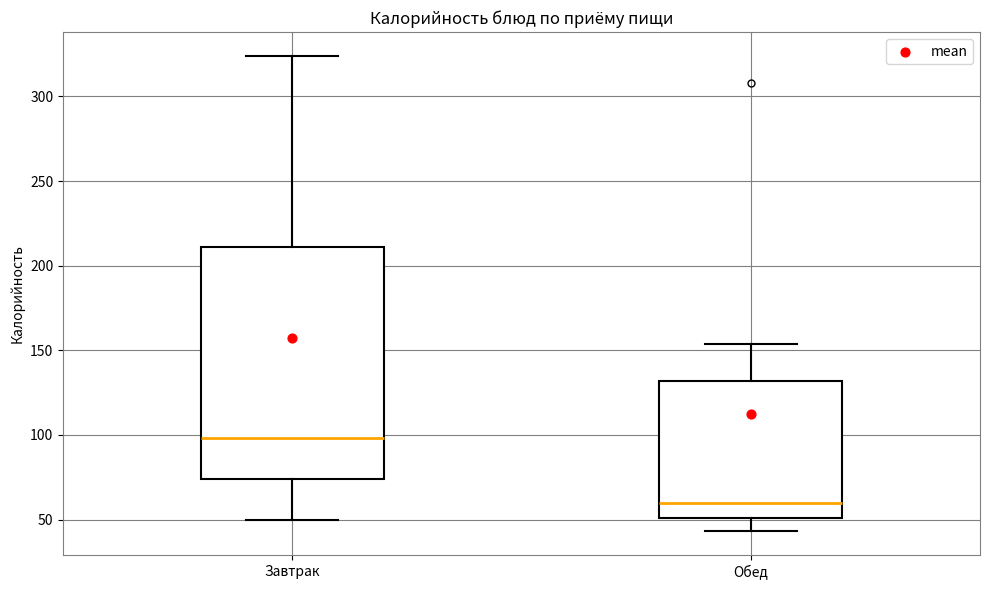

Reading left to right, transcribe this box plot: for each box, give where its median line is, the range the box spans, and where its two whiskers end, as read against the y-axis. The values are not printed on the chart, so give them approximately, as read against the axis.

Завтрак: median 100, box 75 to 210, whiskers 50 to 325
Обед: median 60, box 50 to 130, whiskers 45 to 155